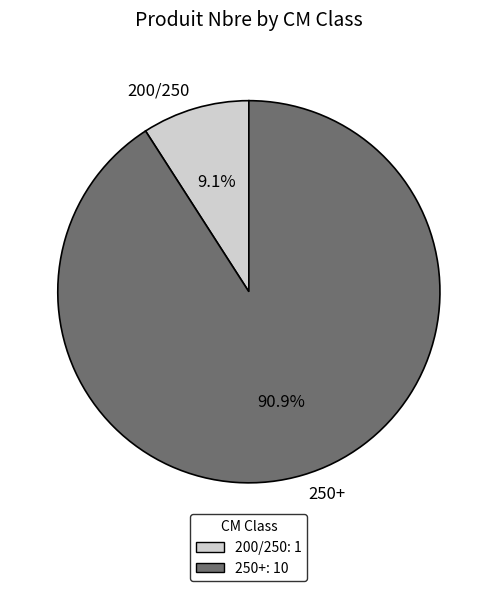

Combined, what portion of the pie is 250+ and 200/250?

100.0%